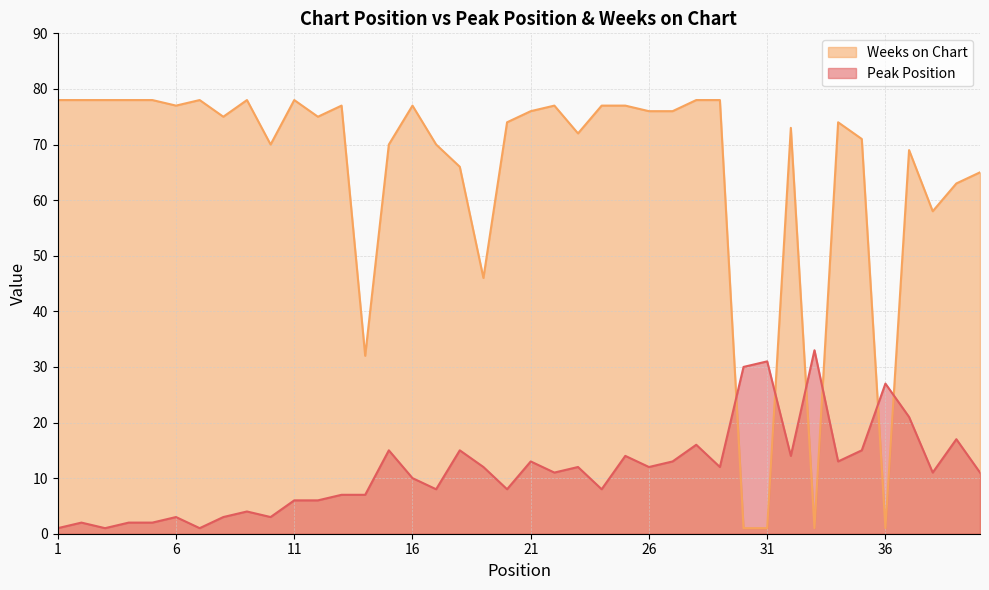

Rank the series at 39 from lowest to highest value.

Peak Position, Weeks on Chart